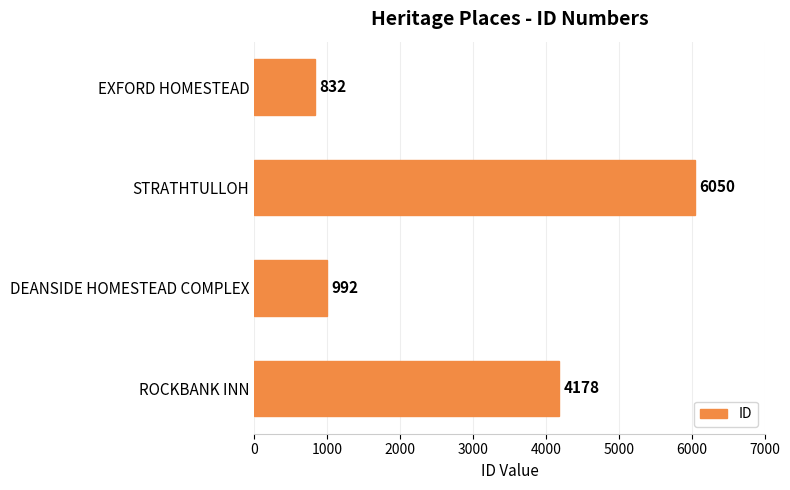

True or false: the data shows 1439 at STRATHTULLOH.

False